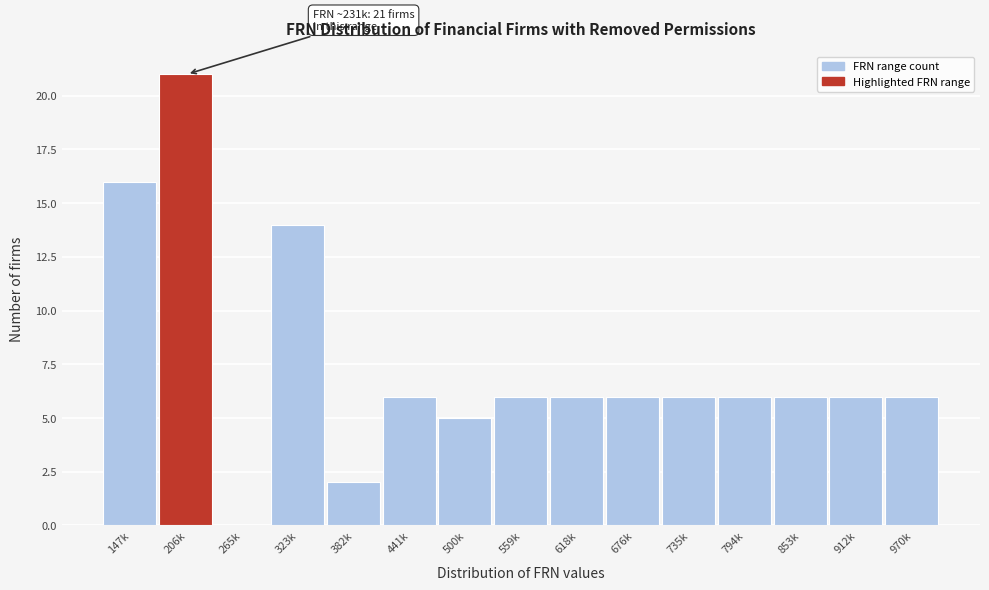

Reading right to left, list all the values displayed in this chart.

970k=6	912k=6	853k=6	794k=6	735k=6	676k=6	618k=6	559k=6	500k=5	441k=6	382k=2	323k=14	265k=0	206k=21	147k=16